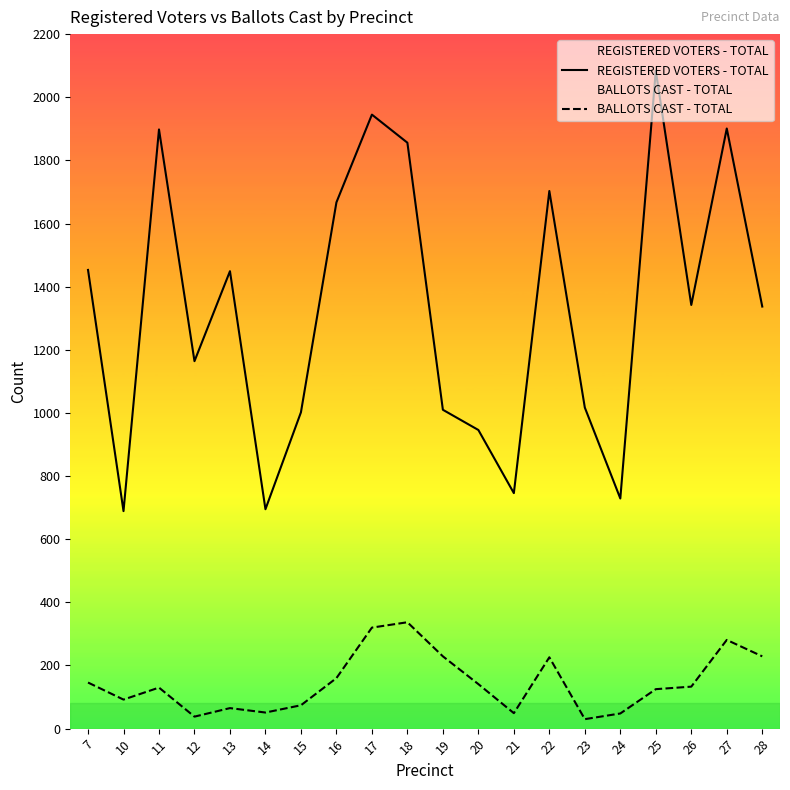

How many lines are shown in the chart?

2